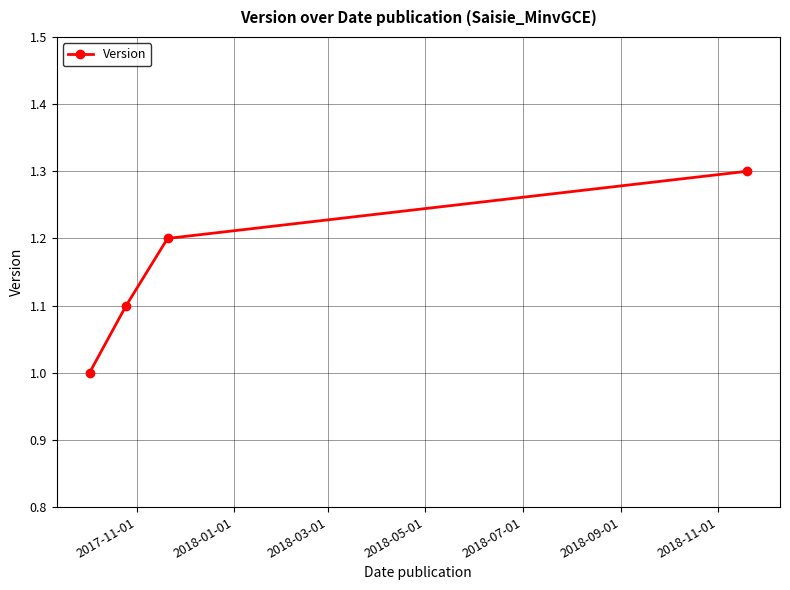

What is the sum of all values?

4.6